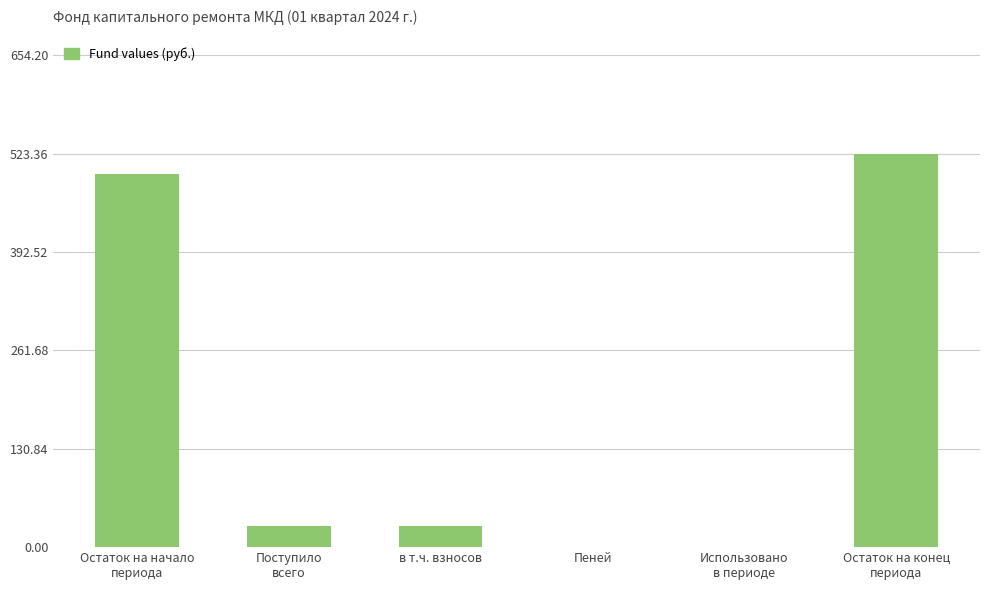

What is the maximum value shown in the chart?

523.4